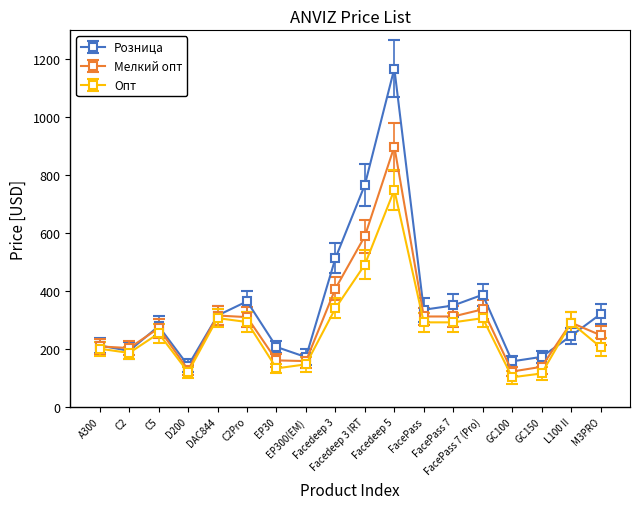

In Розница, how many points are higher than both neighbors (excluding endpoints)?

4